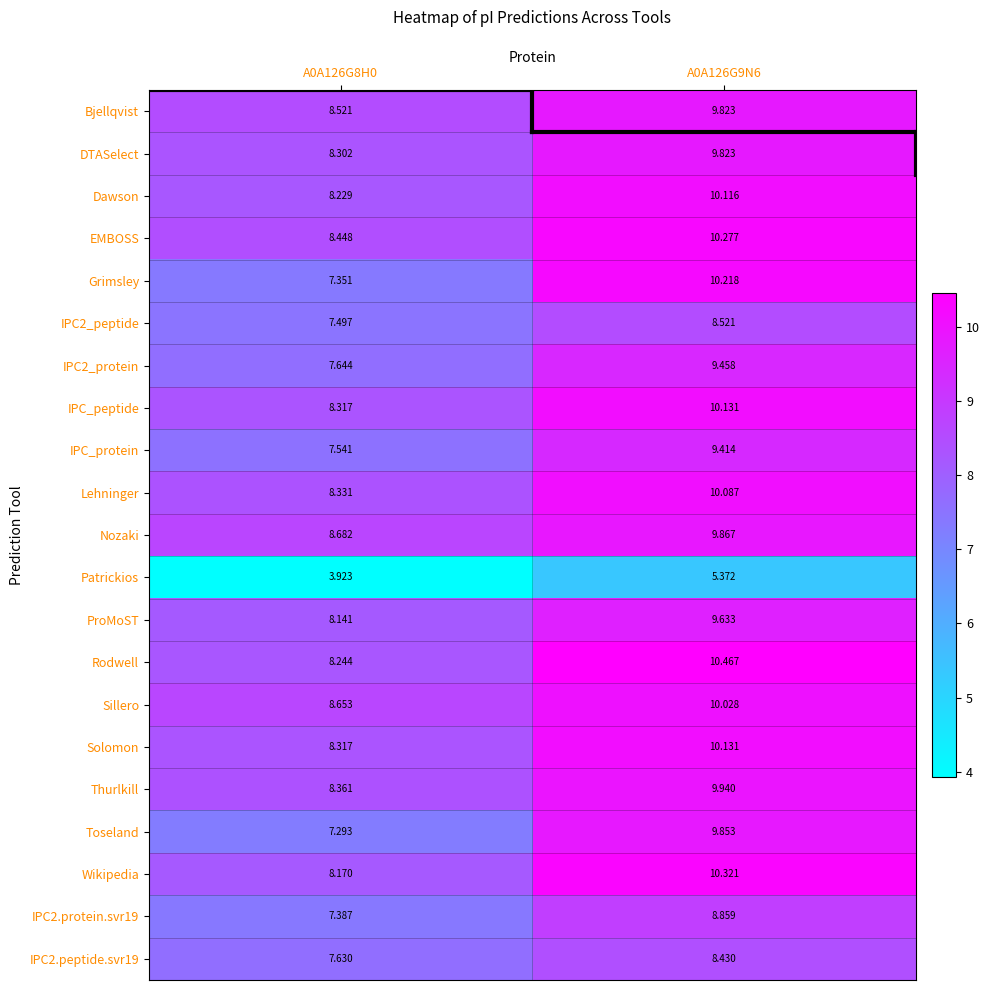

Which series has the widest spread of values?

Grimsley